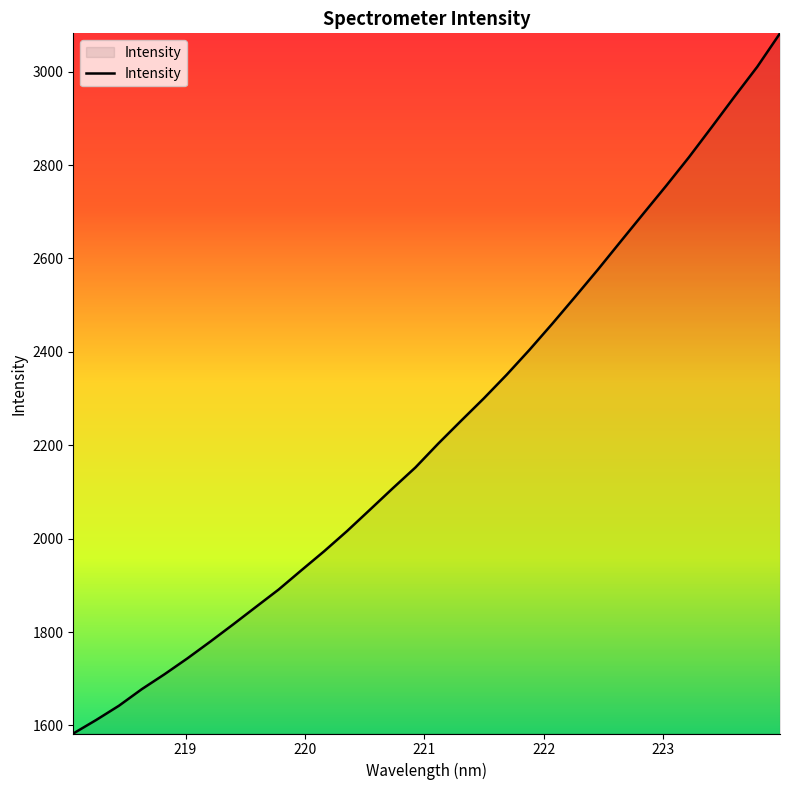

What is the maximum value shown in the chart?

3082.0